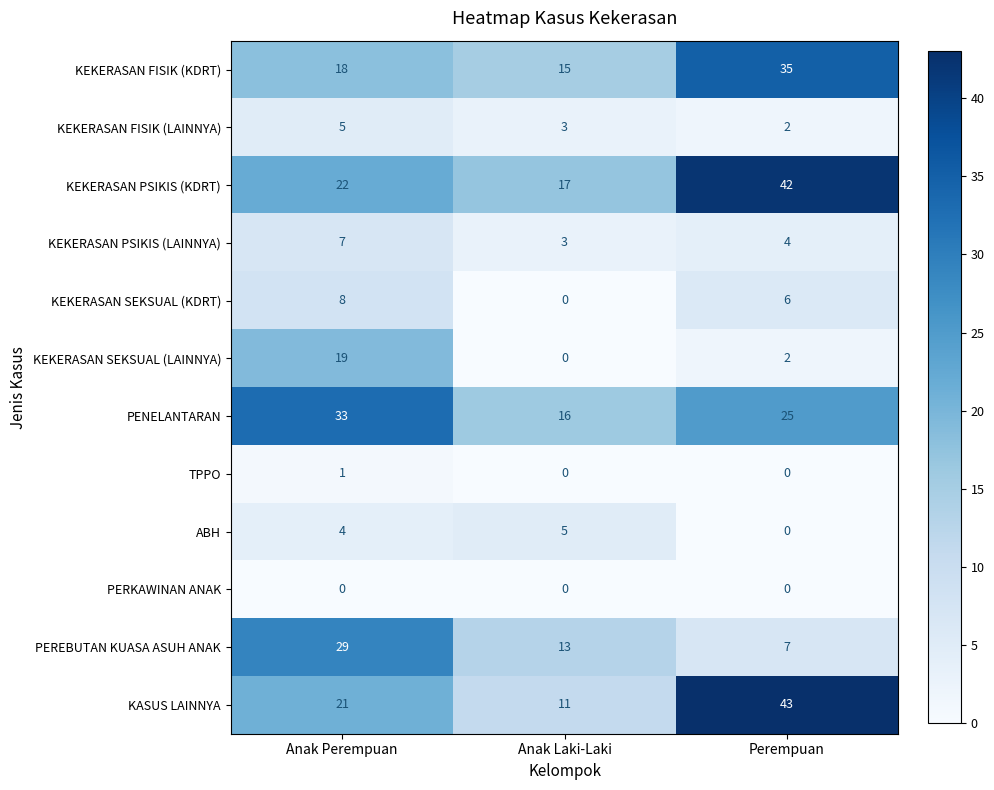

Which series has the widest spread of values?

KASUS LAINNYA